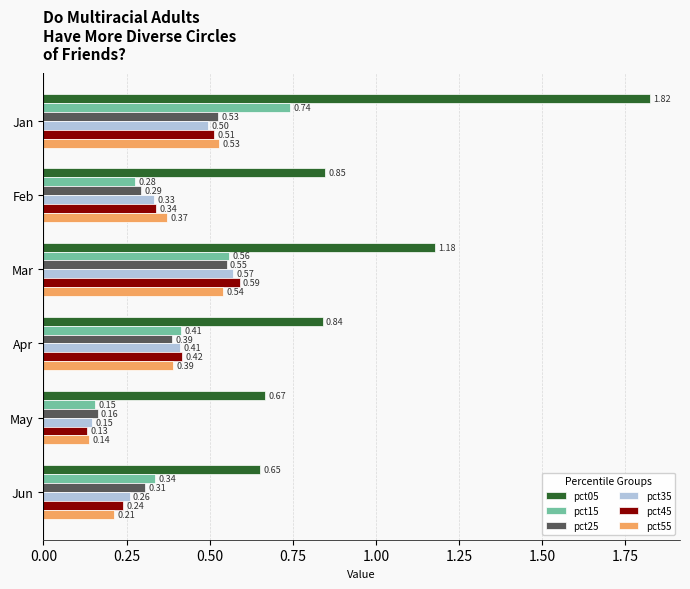

Which series has the largest range (max minus min)?

pct05